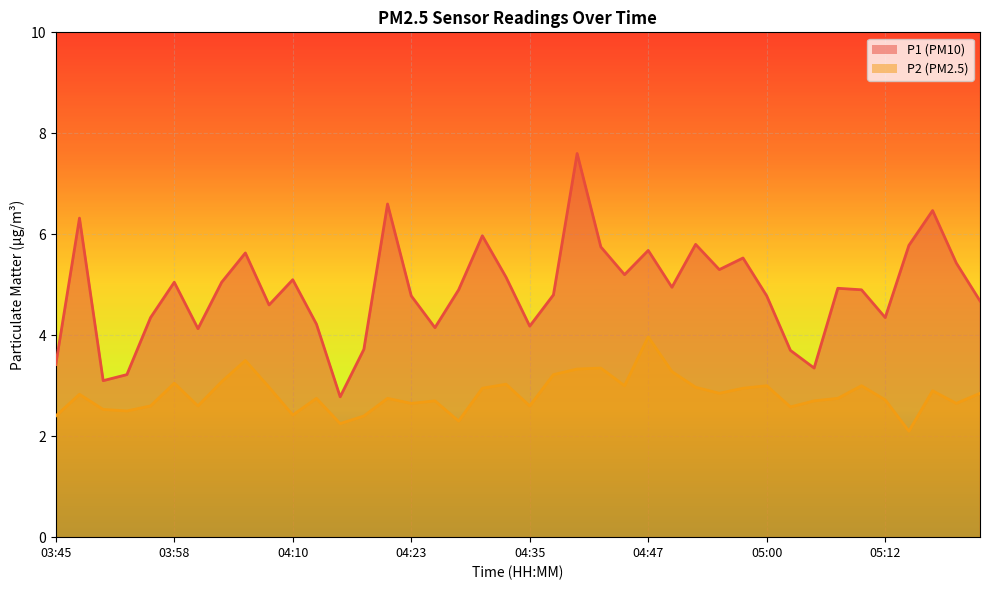

Count the number of data series in this chart.

2